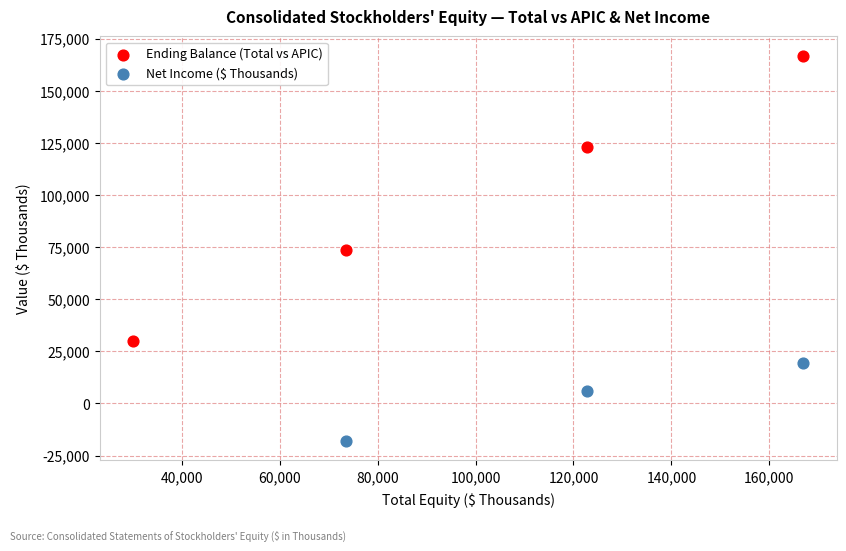

Which series has the widest spread of Y values?

Ending Balance (Total vs APIC)